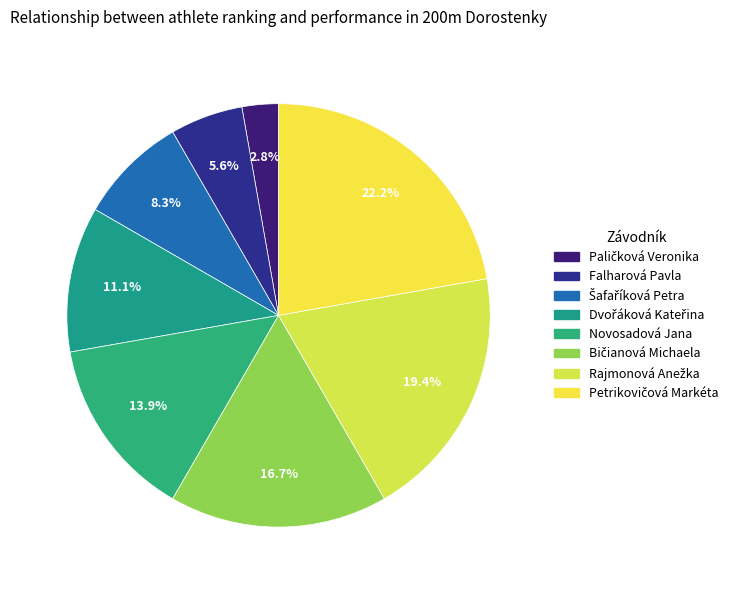

To the nearest percent, what is the combined percentage of Falharová Pavla and Dvořáková Kateřina?

17%